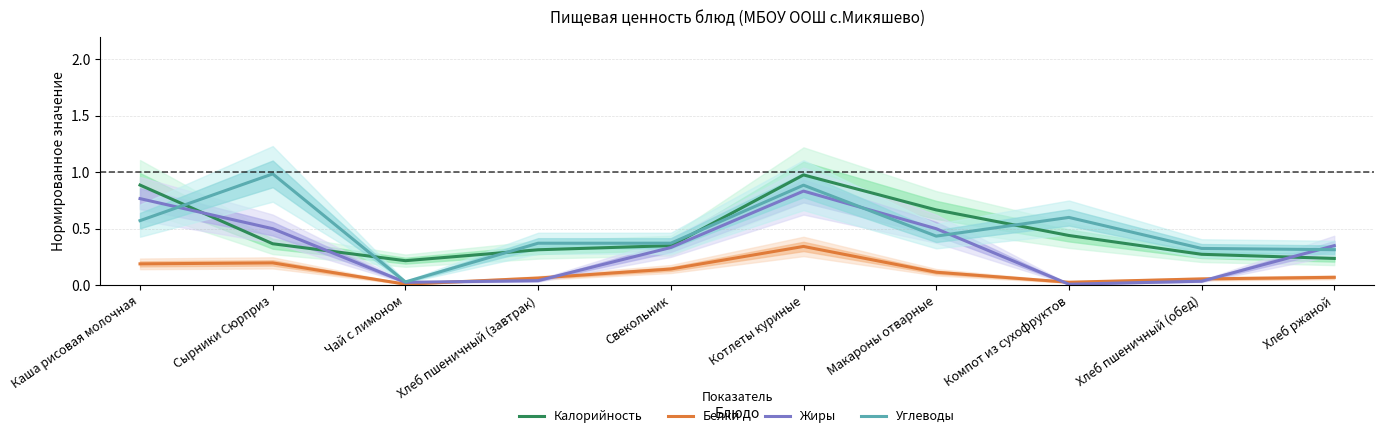

What is the sum of all Углеводы values?

4.9